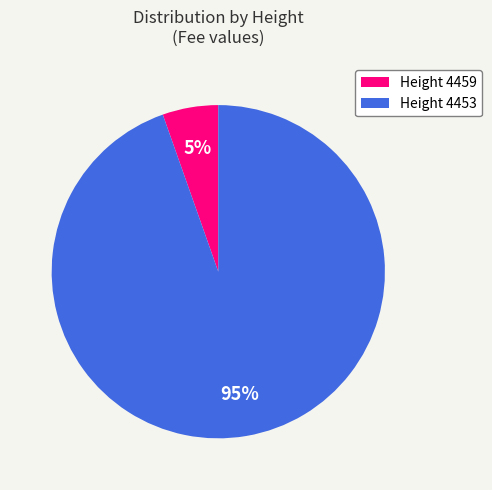

Combined, do Height 4453 and Height 4459 account for over 50%?

Yes